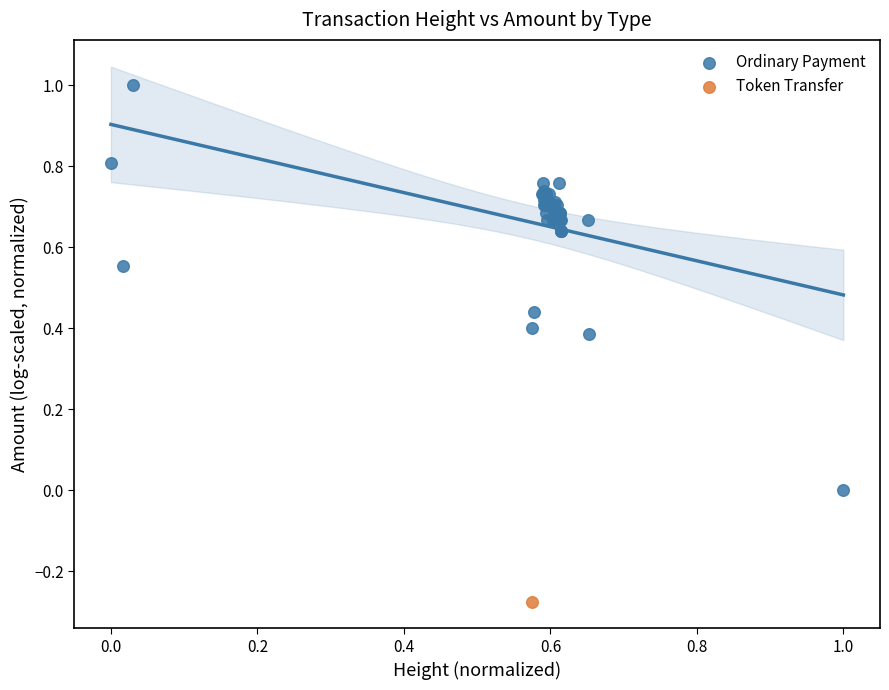

What are all the series names shown in the legend?

Ordinary Payment, Token Transfer